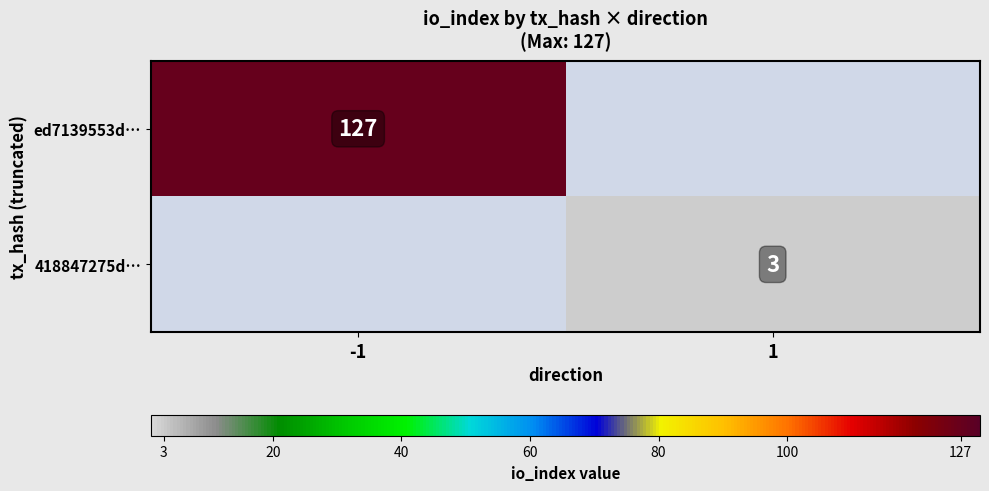

What is the smallest value displayed?

3.0